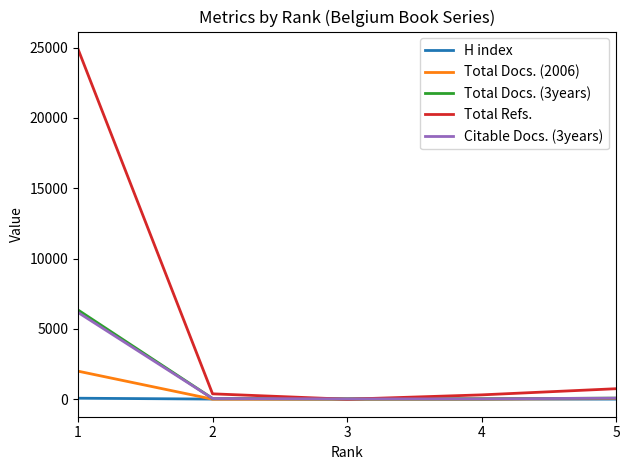

What is the greatest value displayed?

24895